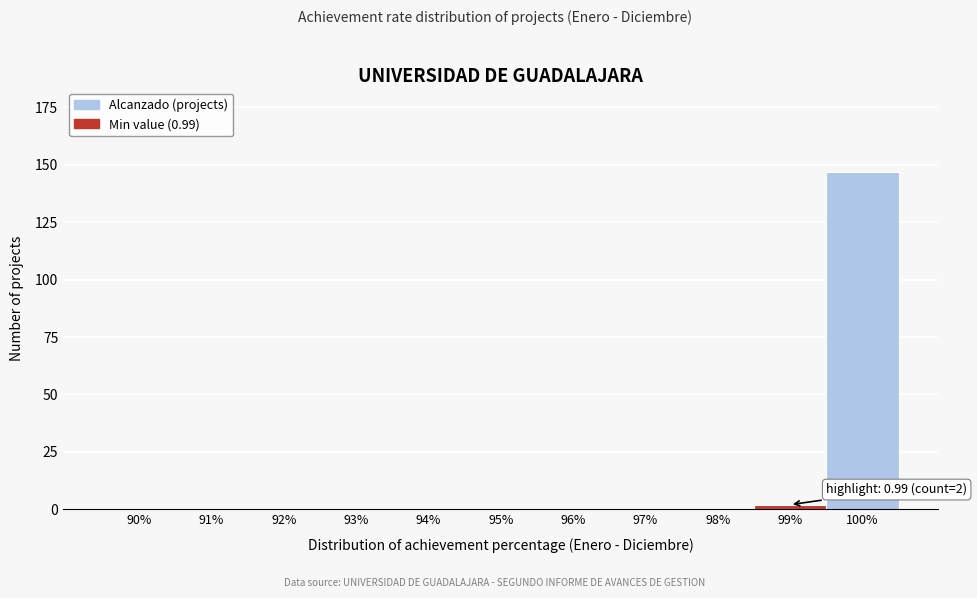

Reading right to left, list all the values displayed in this chart.

100%=147	99%=2	98%=0	97%=0	96%=0	95%=0	94%=0	93%=0	92%=0	91%=0	90%=0